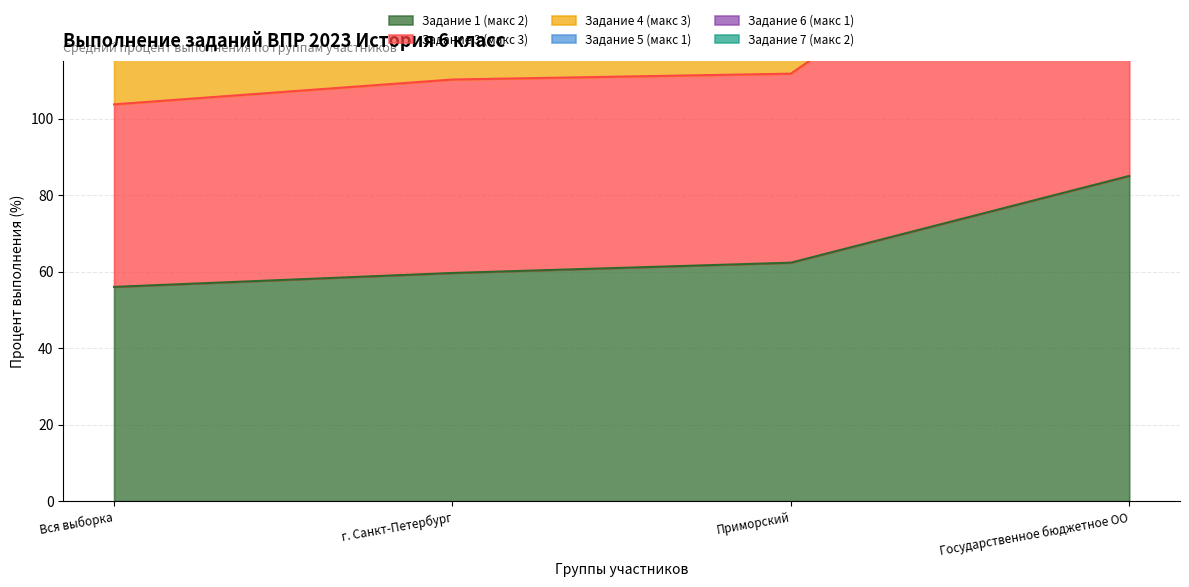

What is the sum of all Задание 3 (макс 3) values?

498.1